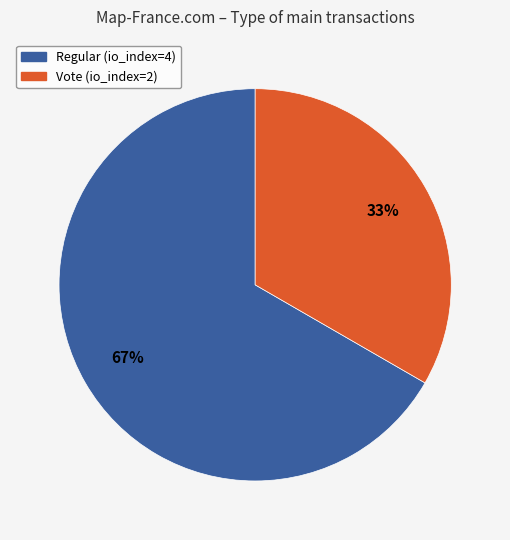

Is the sum of Regular (io_index=4) and Vote (io_index=2) greater than half?

Yes